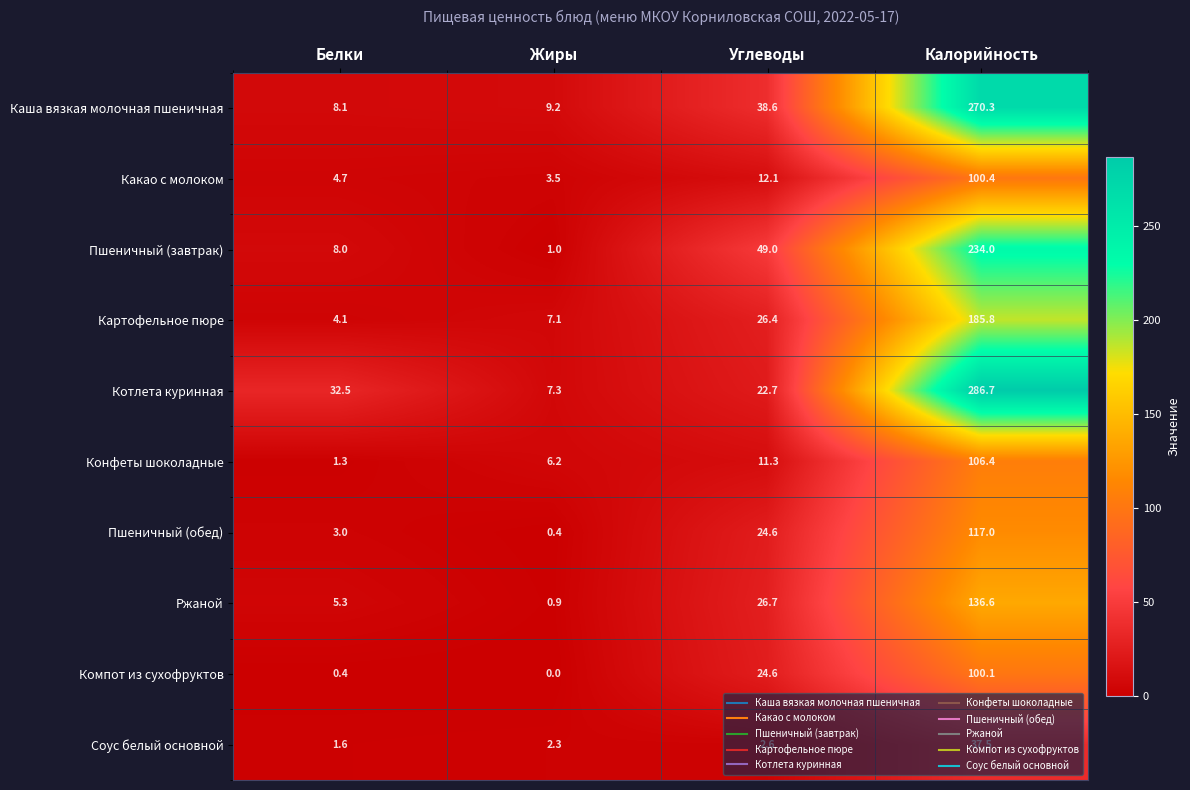

What is the highest value of the Пшеничный (завтрак) series?

234.0